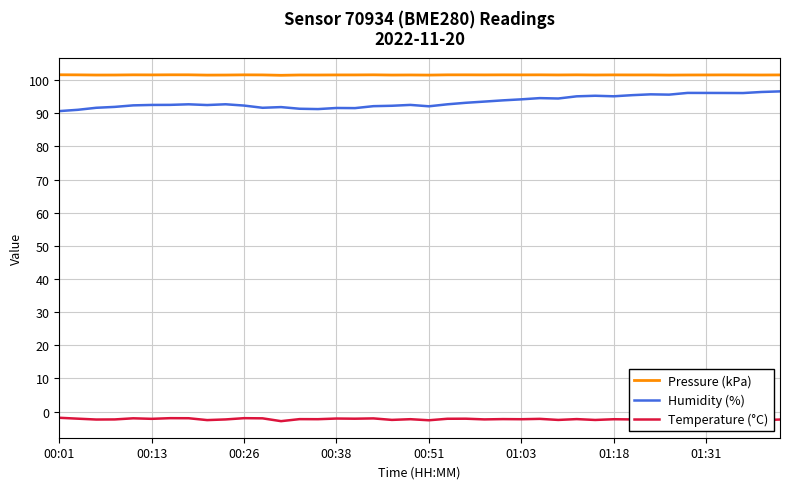

How many categories are shown in the chart?

40